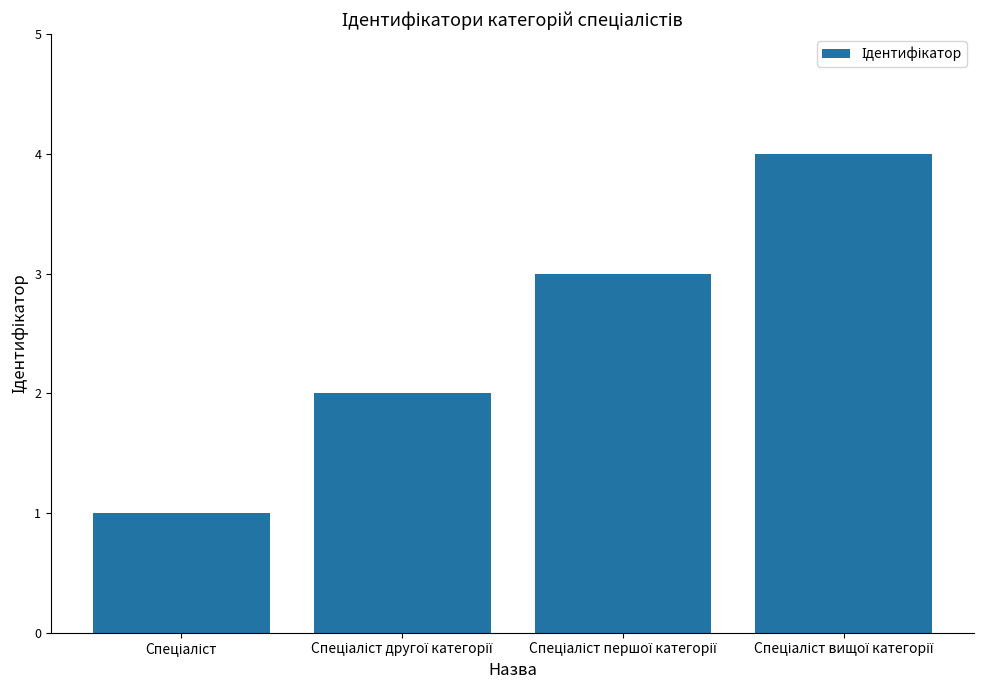

Reading right to left, extract all data points from this chart.

4	3	2	1